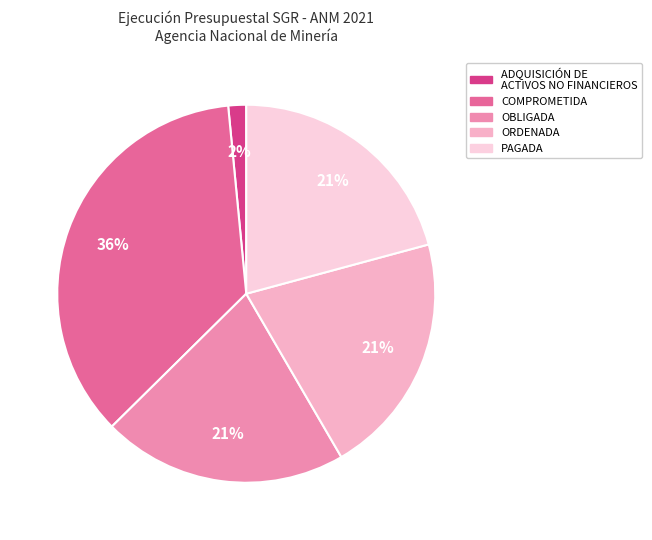

Combined, do ORDENADA and COMPROMETIDA account for over 50%?

Yes